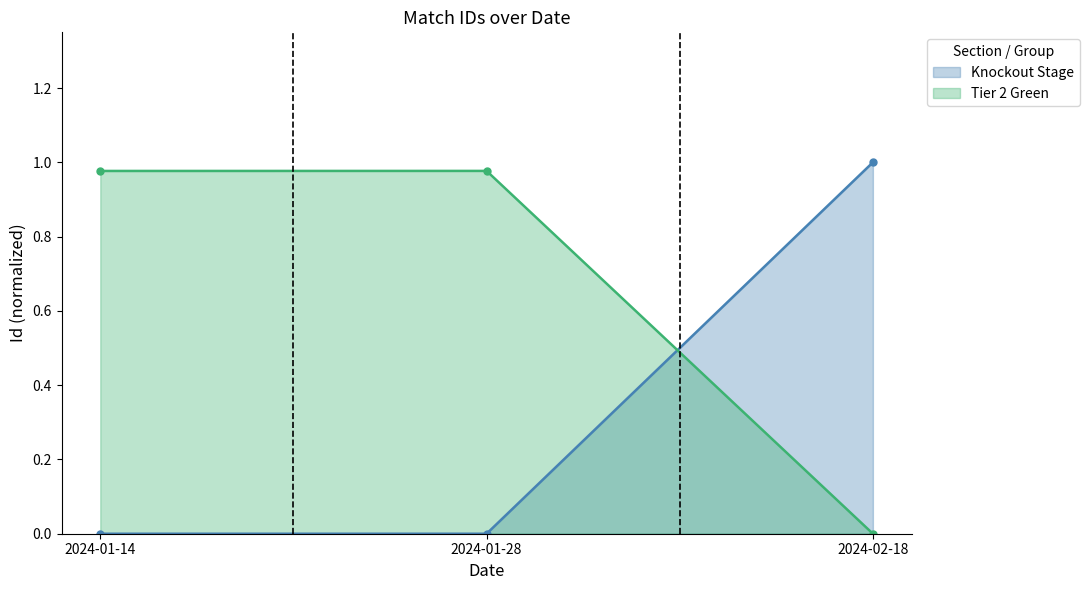

Count the number of data series in this chart.

2